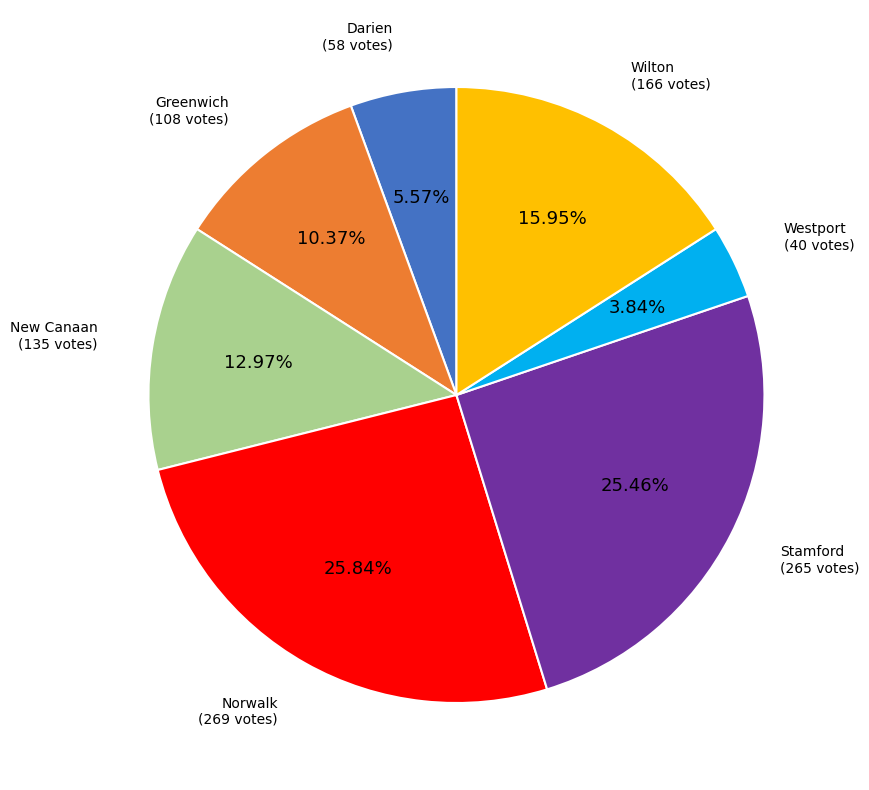

Does any single category account for the majority?

No